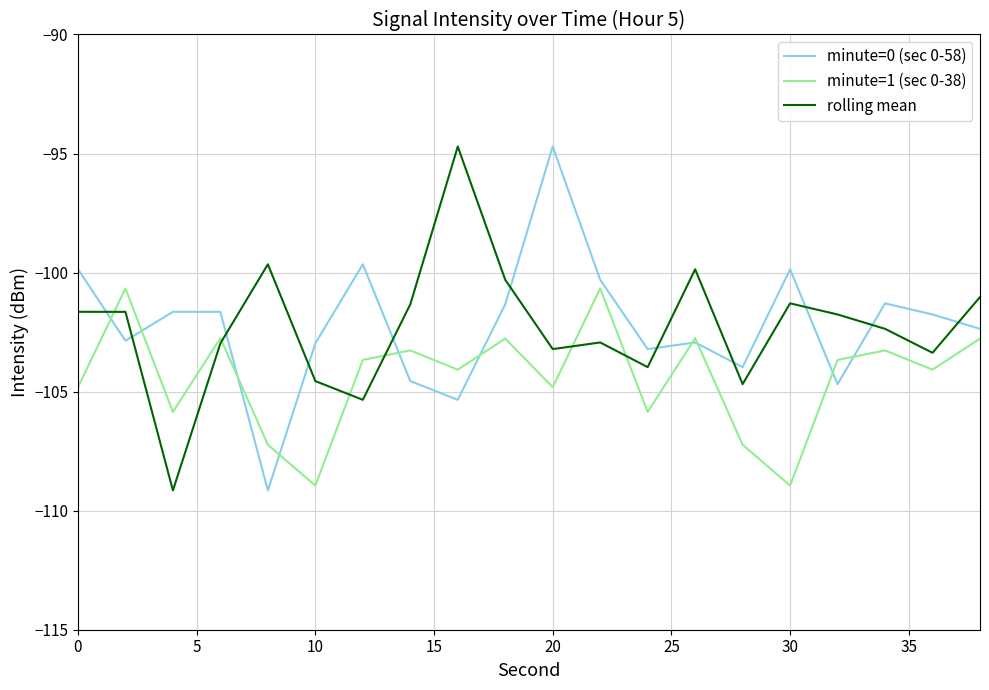

How many intersections are there between rolling mean and minute=0 (sec 0-58)?

11